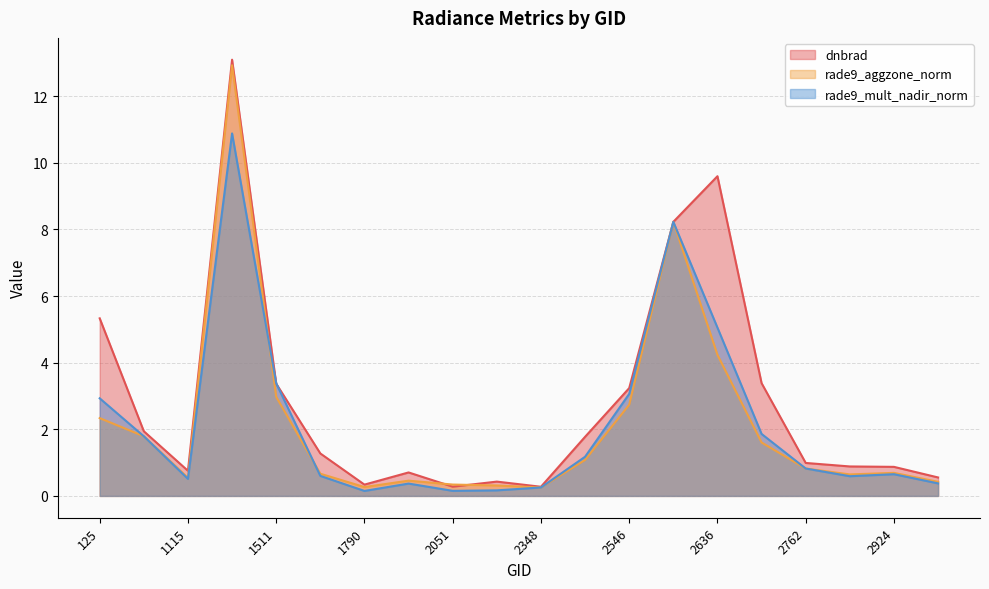

True or false: dnbrad and rade9_aggzone_norm intersect in this chart.

True